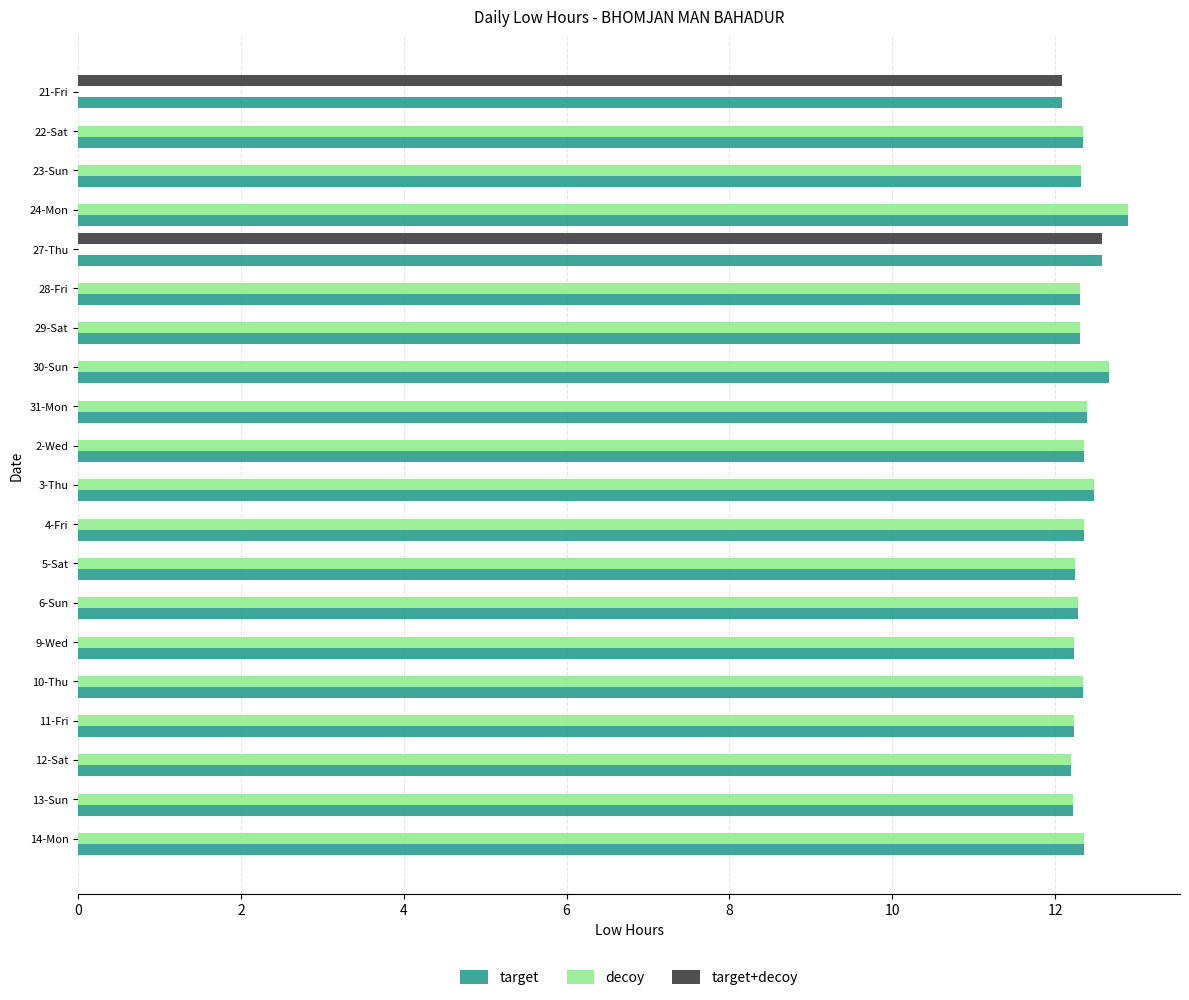

What is the greatest value displayed?

12.9